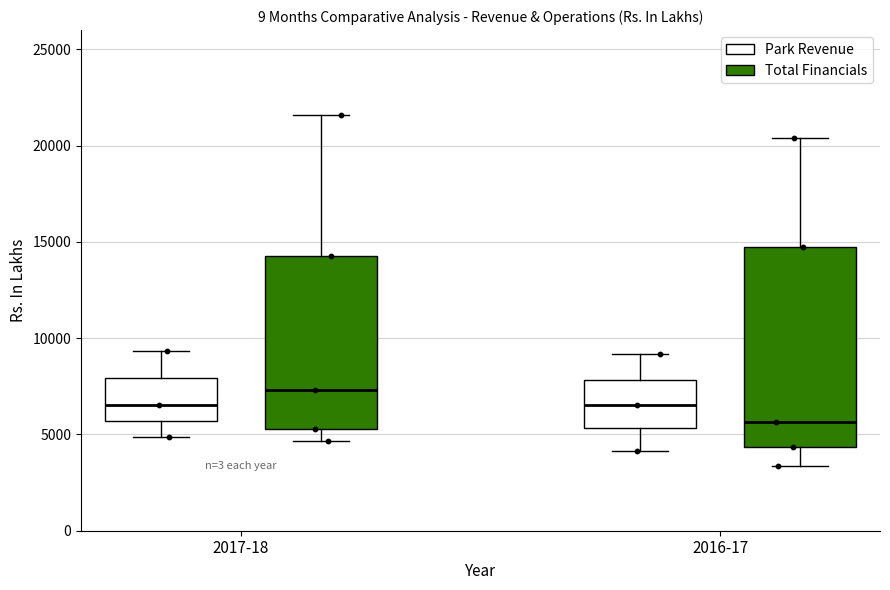

Reading left to right, transcribe this box plot: for each box, give where its median line is, the range the box spans, and where its two whiskers end, as read against the y-axis. The values are not printed on the chart, so give them approximately, as read against the axis.

2017-18 (Park Revenue): median 6500, box 5500 to 8000, whiskers 5000 to 9500
2017-18 (Total Financials): median 7500, box 5500 to 14500, whiskers 4500 to 21500
2016-17 (Park Revenue): median 6500, box 5500 to 8000, whiskers 4000 to 9000
2016-17 (Total Financials): median 5500, box 4500 to 14500, whiskers 3500 to 20500